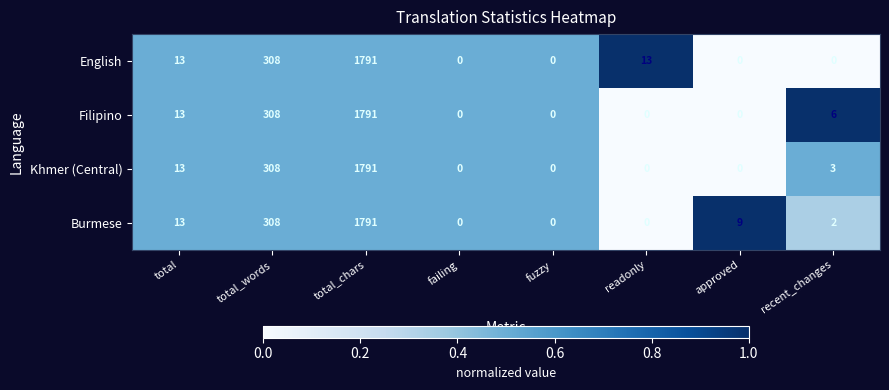

Rank the series by their average value, from highest to lowest.

English, Burmese, Filipino, Khmer (Central)